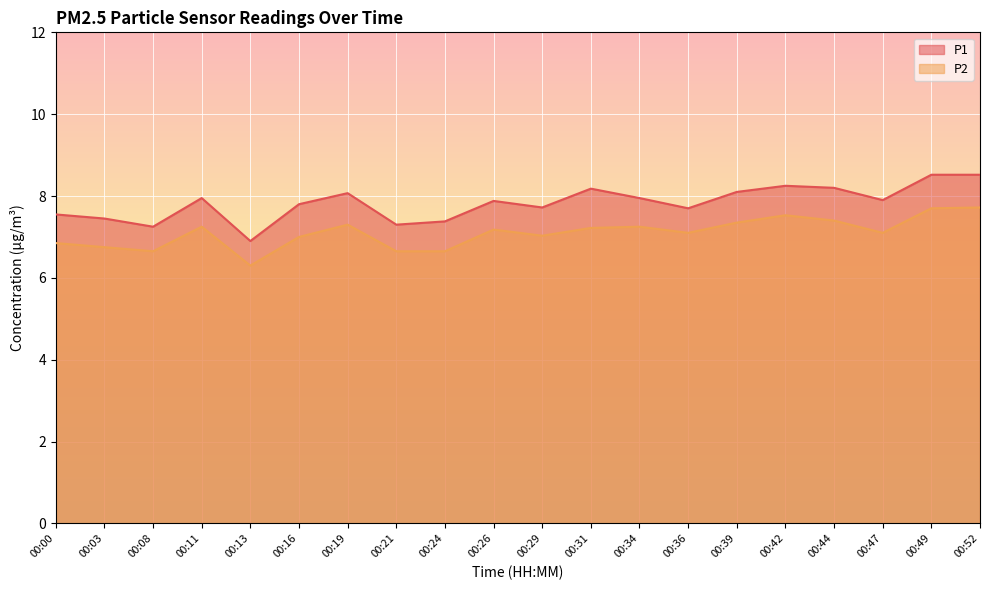

True or false: P2 has a value of 6.7 at 00:08.

True